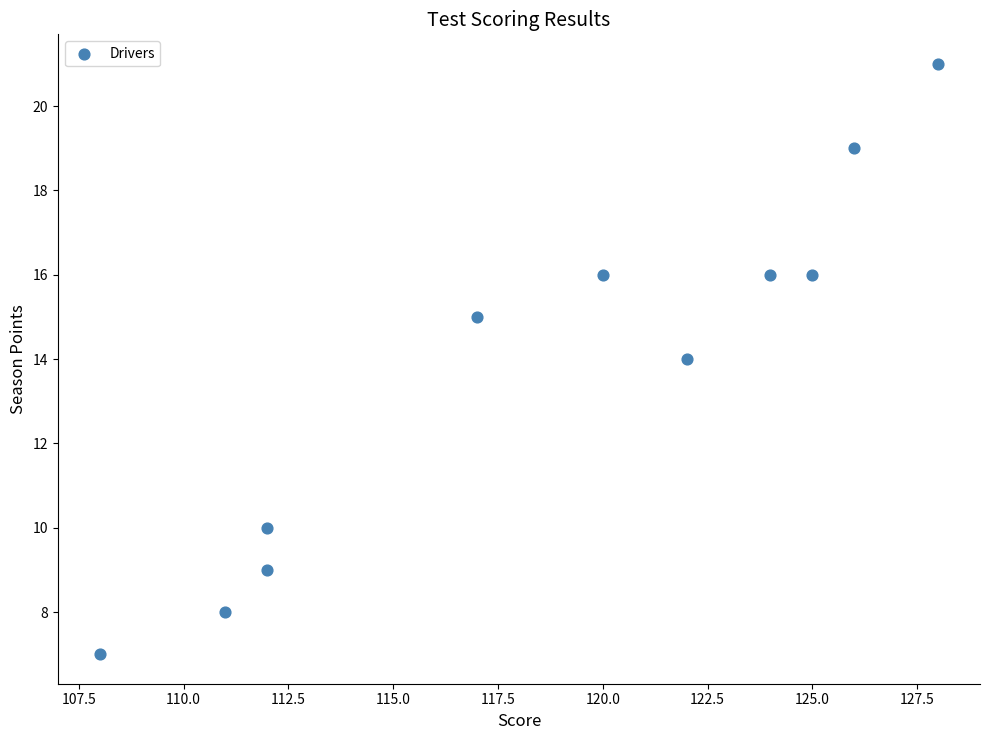

What is the range of Y values (max minus min)?

14